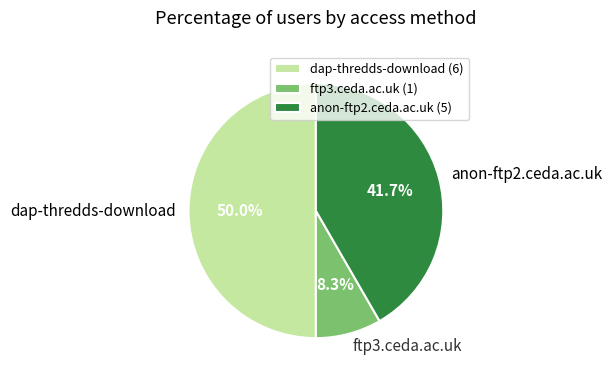

Is it true that ftp3.ceda.ac.uk is 14% of the pie?

False